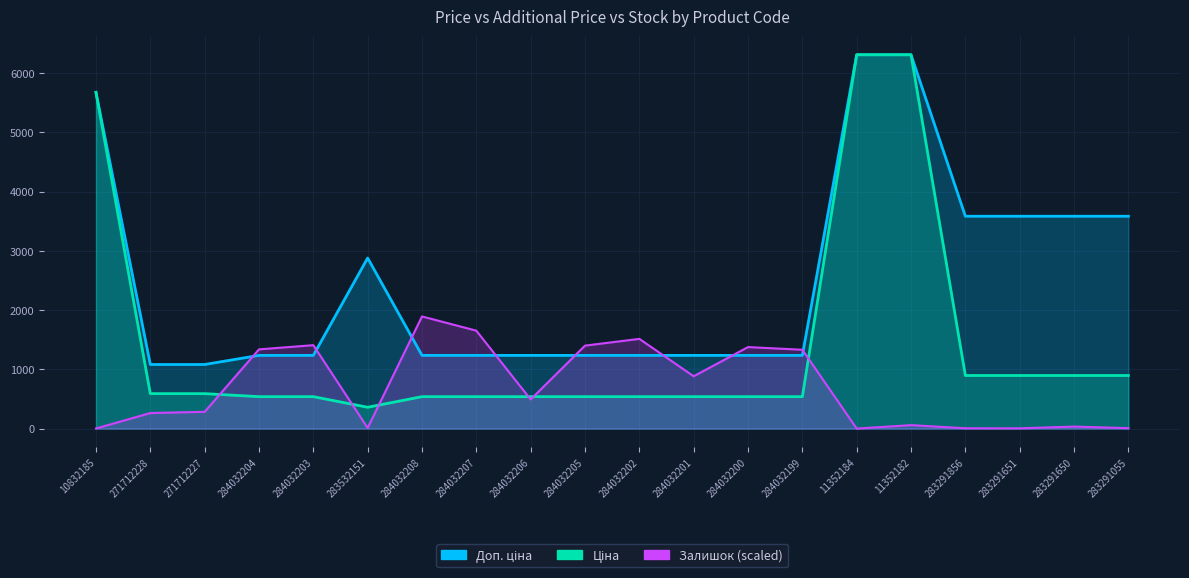

Is the value of Залишок at 284032199 greater than the value of Доп. ціна at 284032206?

Yes